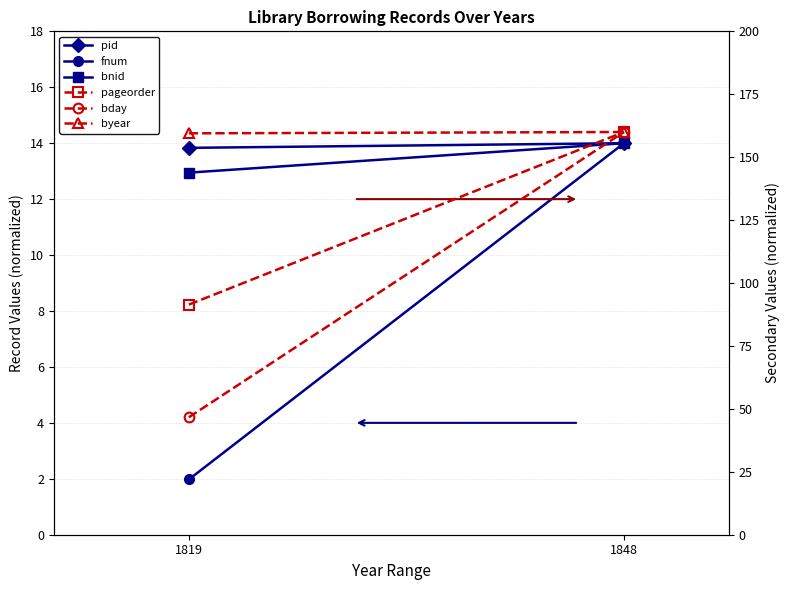

Is the value of bnid at 1819 greater than the value of bday at 1848?

No